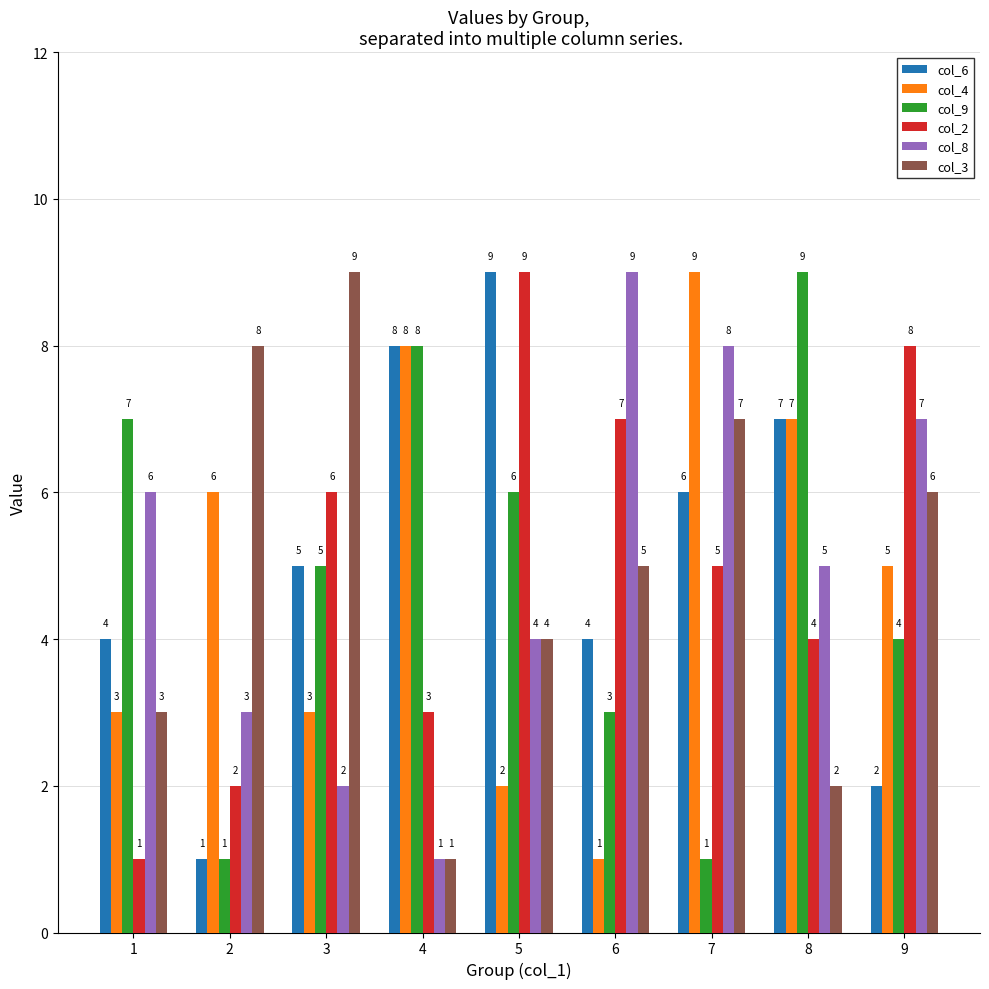

What is the greatest value displayed?

9